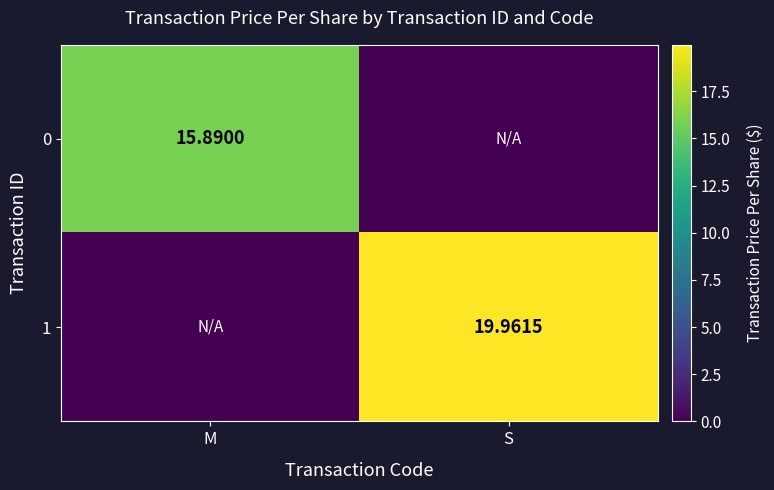

At which label does 1 first exceed 19?

S